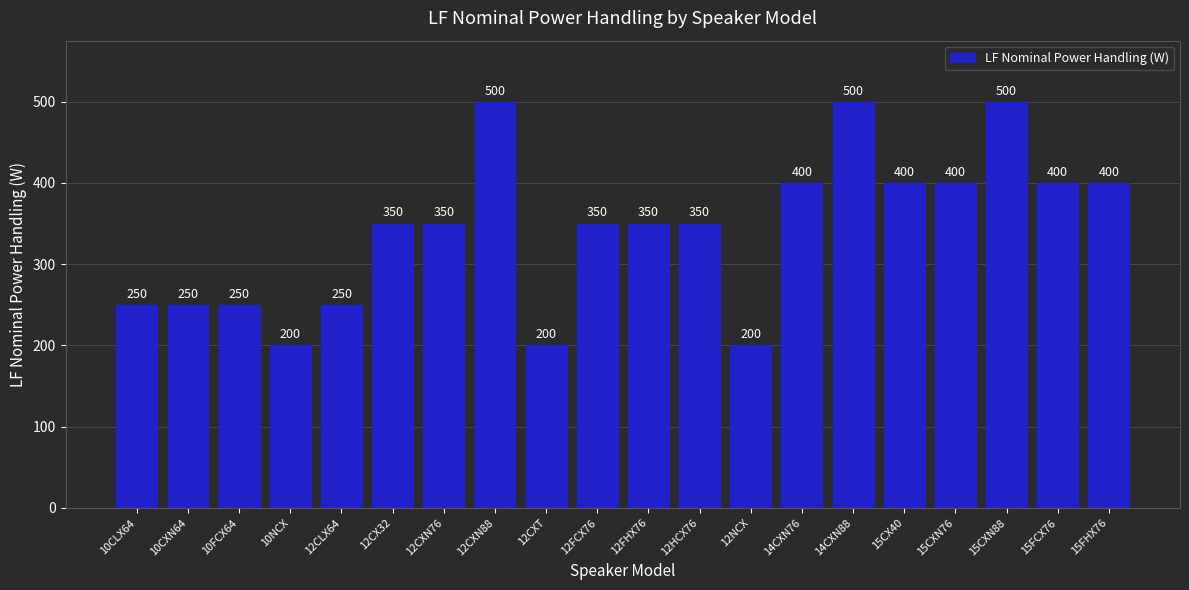

What is the sum of all values?

6850